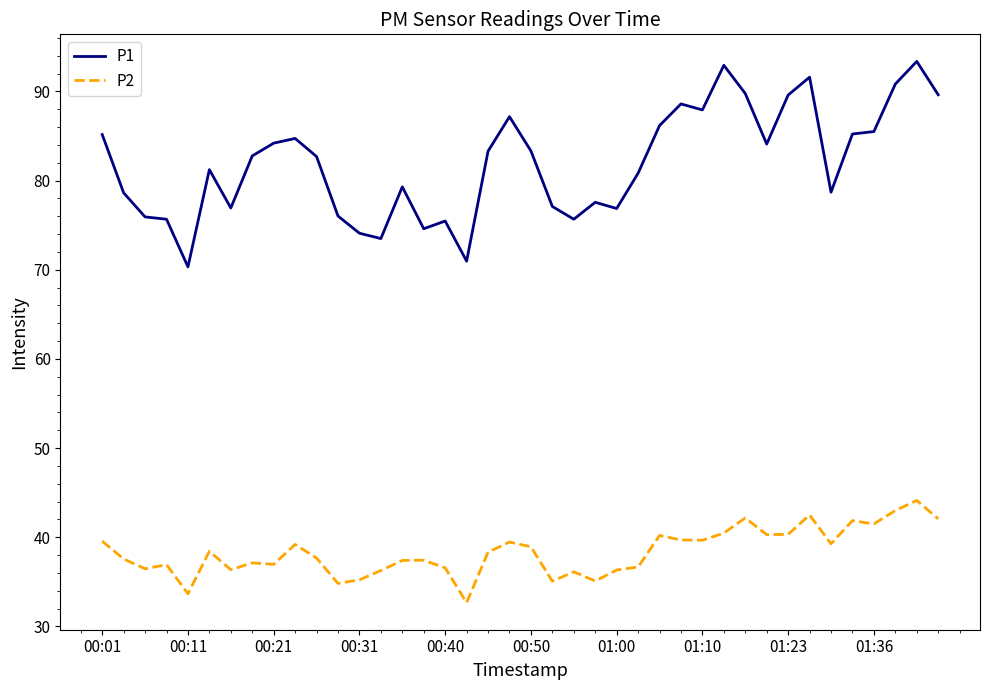

What is the difference between the maximum and minimum values in the P2 series?

11.5